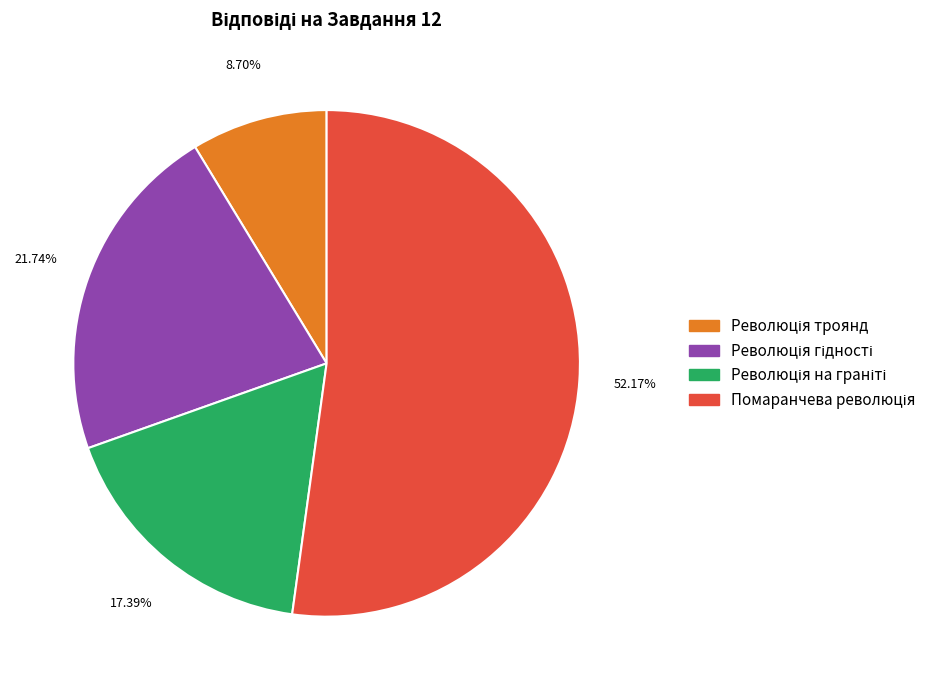

Is there any slice that represents more than half of the pie?

Yes